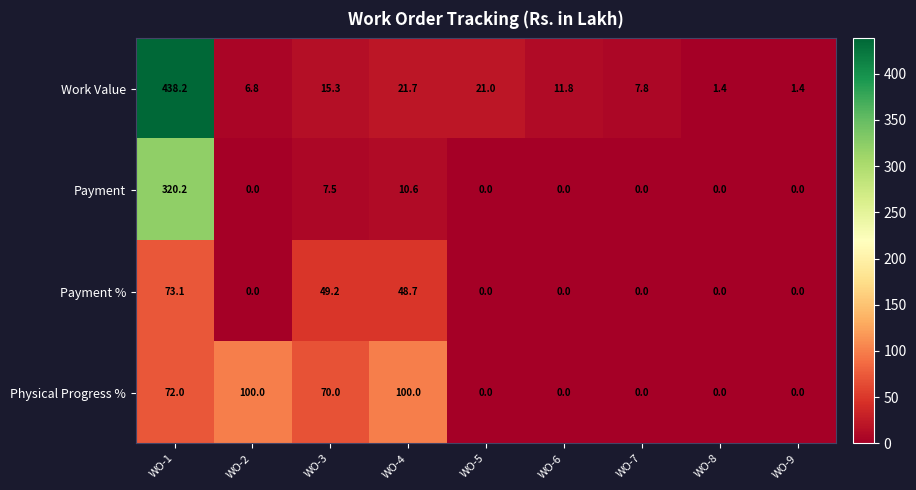

At WO-4, list the series in order from smallest to largest.

Payment, Work Value, Payment %, Physical Progress %